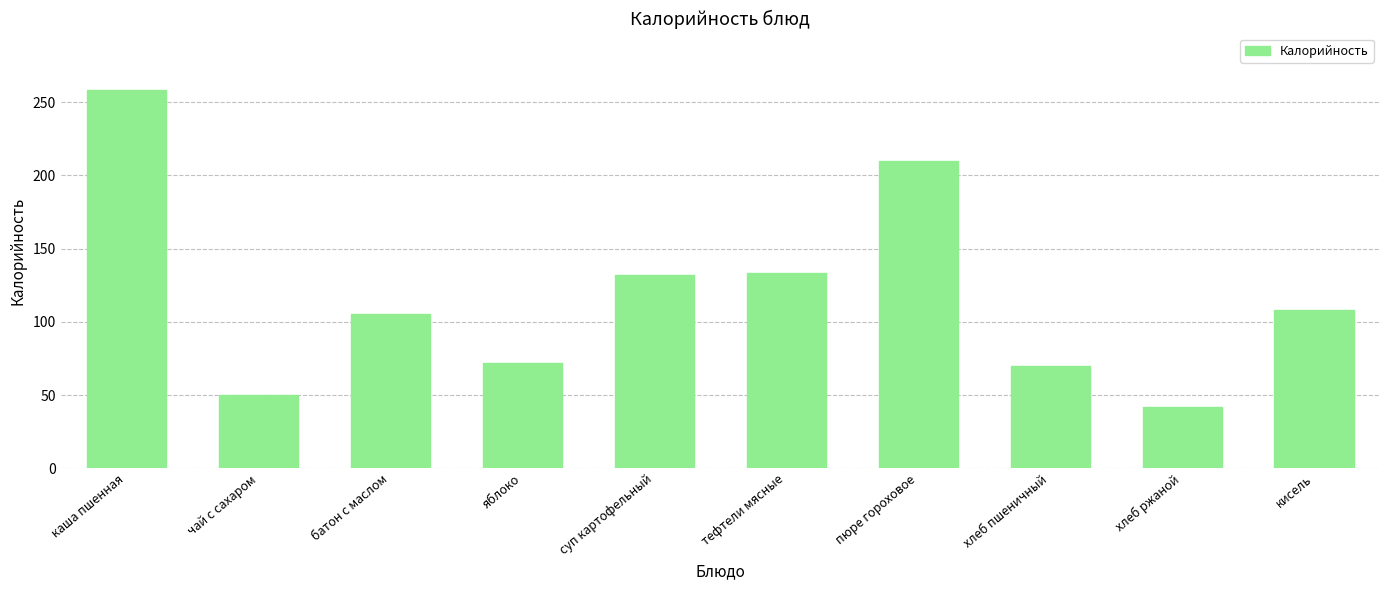

True or false: the data shows 105 at батон с маслом.

True